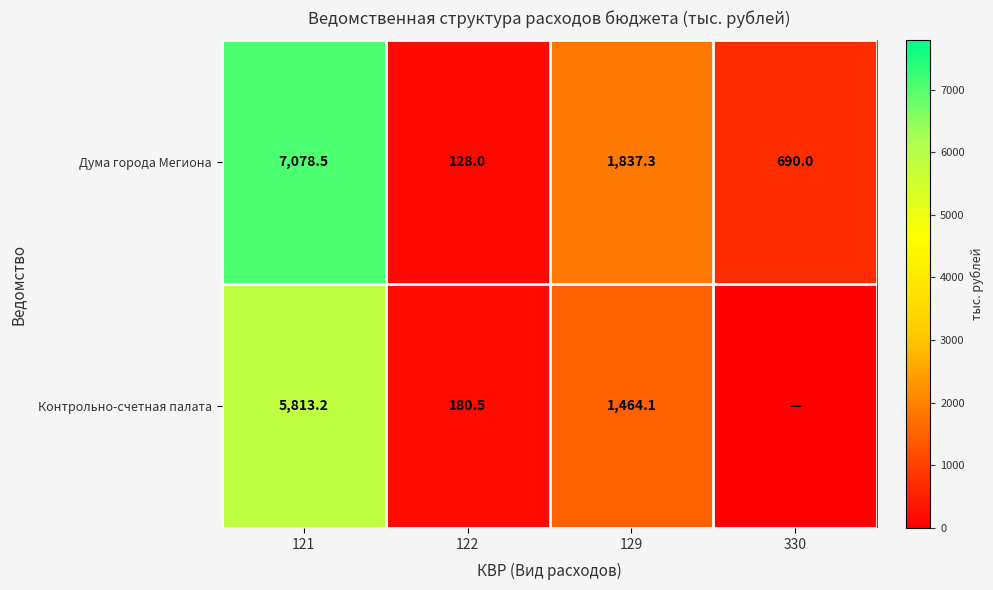

What is the spread (max minus min) of values at 121?

1265.3